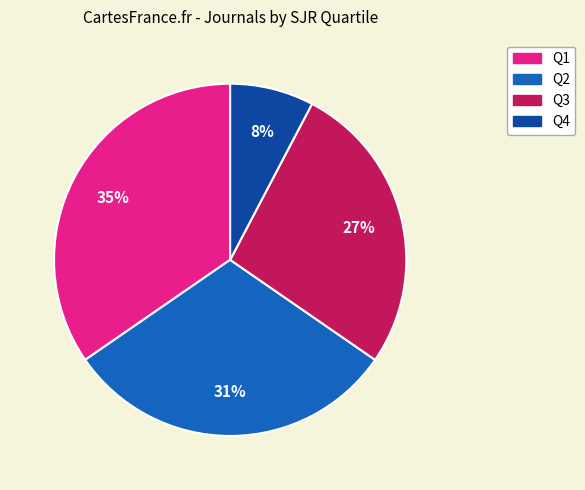

To the nearest percent, what is the difference between the Q3 and Q2 slice percentages?

4%